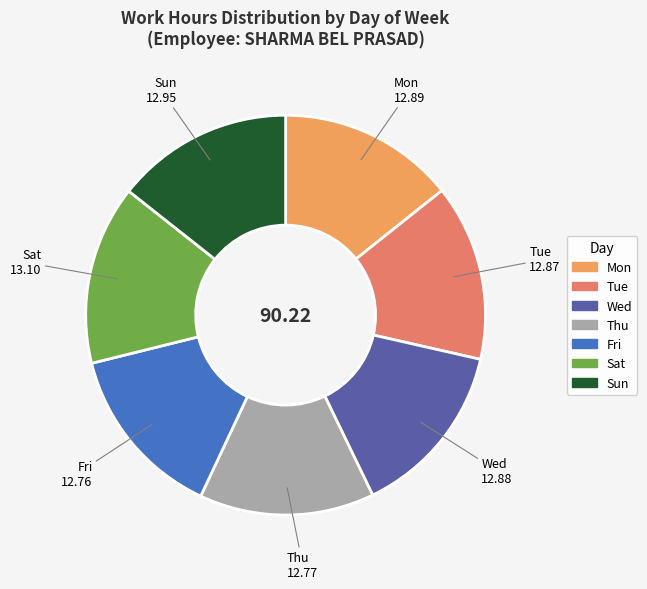

The Wed slice represents 1% of the pie. True or false?

False